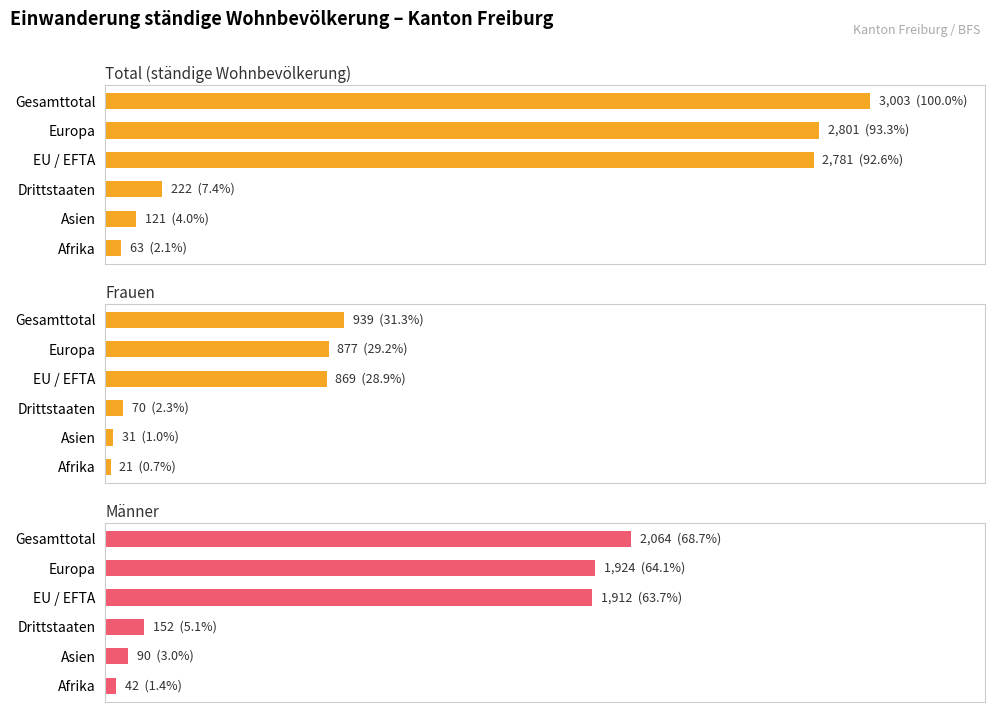

What is the value of the Total (ständige Wohnbevölkerung) bar at the 5th from the left?

121